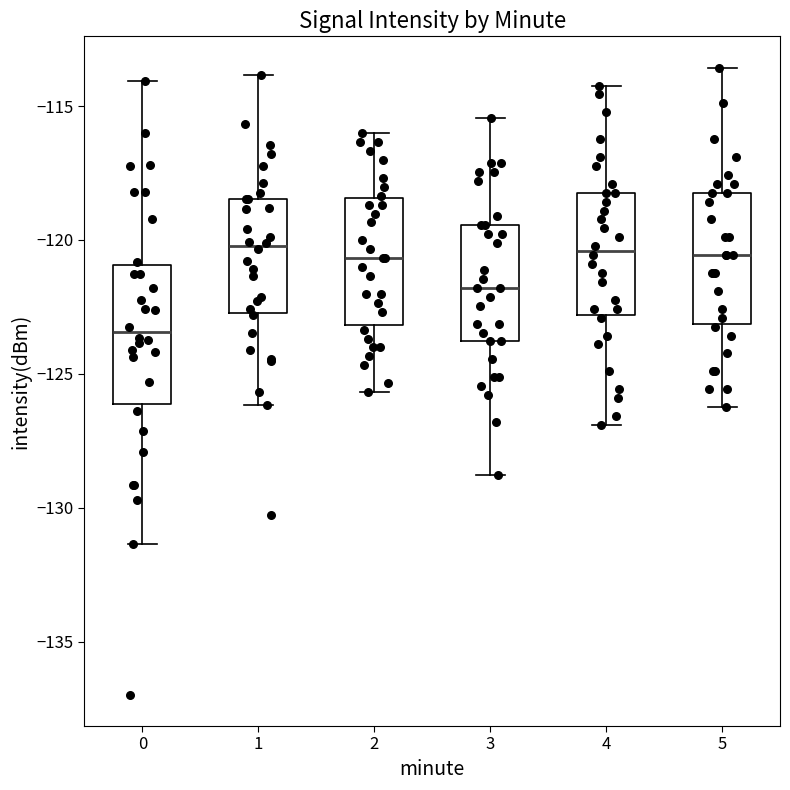

Reading left to right, read every box against the y-axis: the position of its median line, the range the box covers, and the ends of its whiskers. The values are not printed on the chart, so give them approximately, as read against the axis.

0: median -123.5, box -126.0 to -121.0, whiskers -131.5 to -114.0
1: median -120.0, box -122.5 to -118.5, whiskers -126.0 to -114.0
2: median -120.5, box -123.0 to -118.5, whiskers -125.5 to -116.0
3: median -122.0, box -124.0 to -119.5, whiskers -129.0 to -115.5
4: median -120.5, box -123.0 to -118.0, whiskers -127.0 to -114.0
5: median -120.5, box -123.0 to -118.0, whiskers -126.0 to -113.5